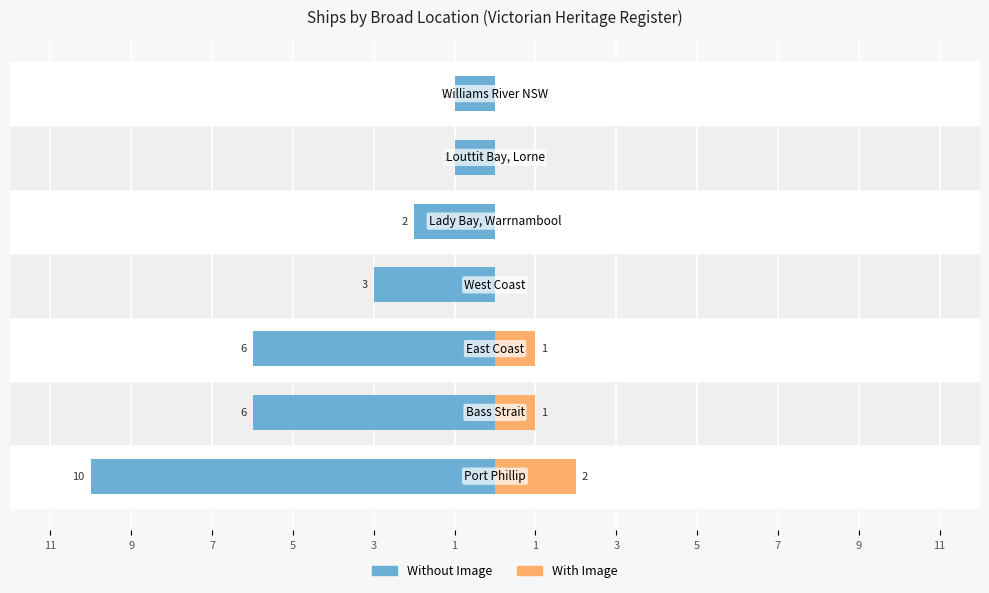

Is it true that Without Image equals -3 at 5?

True